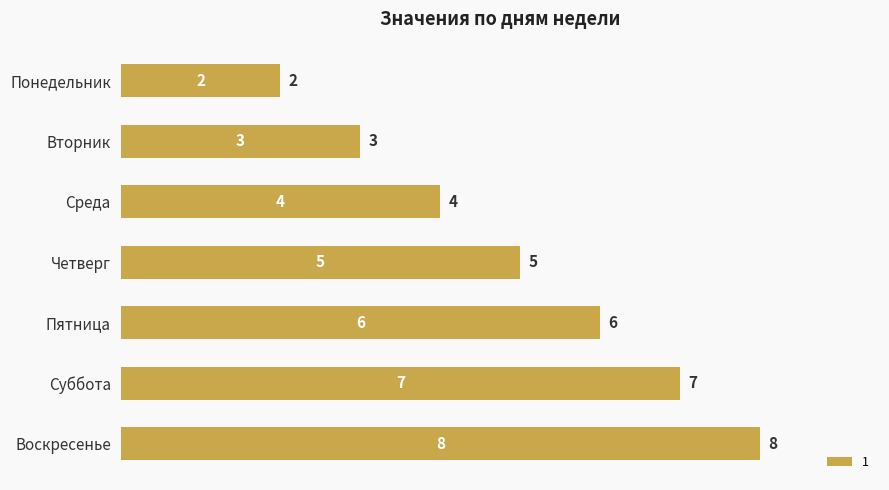

Rank the categories by value from highest to lowest.

Воскресенье, Суббота, Пятница, Четверг, Среда, Вторник, Понедельник